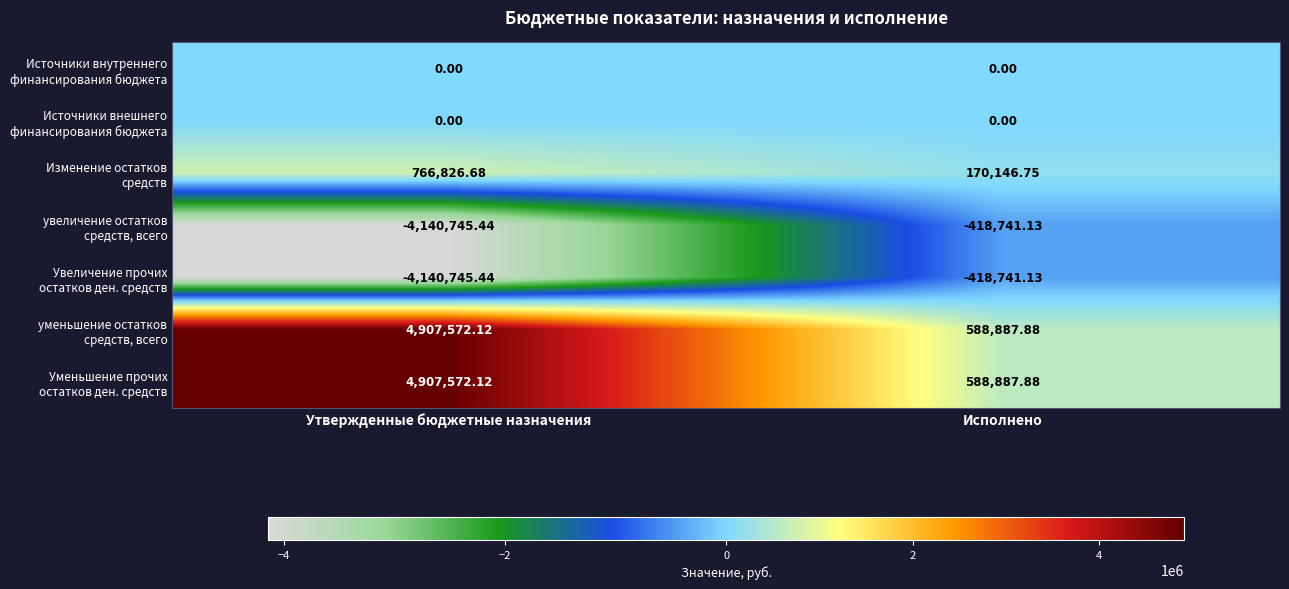

At which category is the sum across all series the highest?

Утвержденные бюджетные назначения